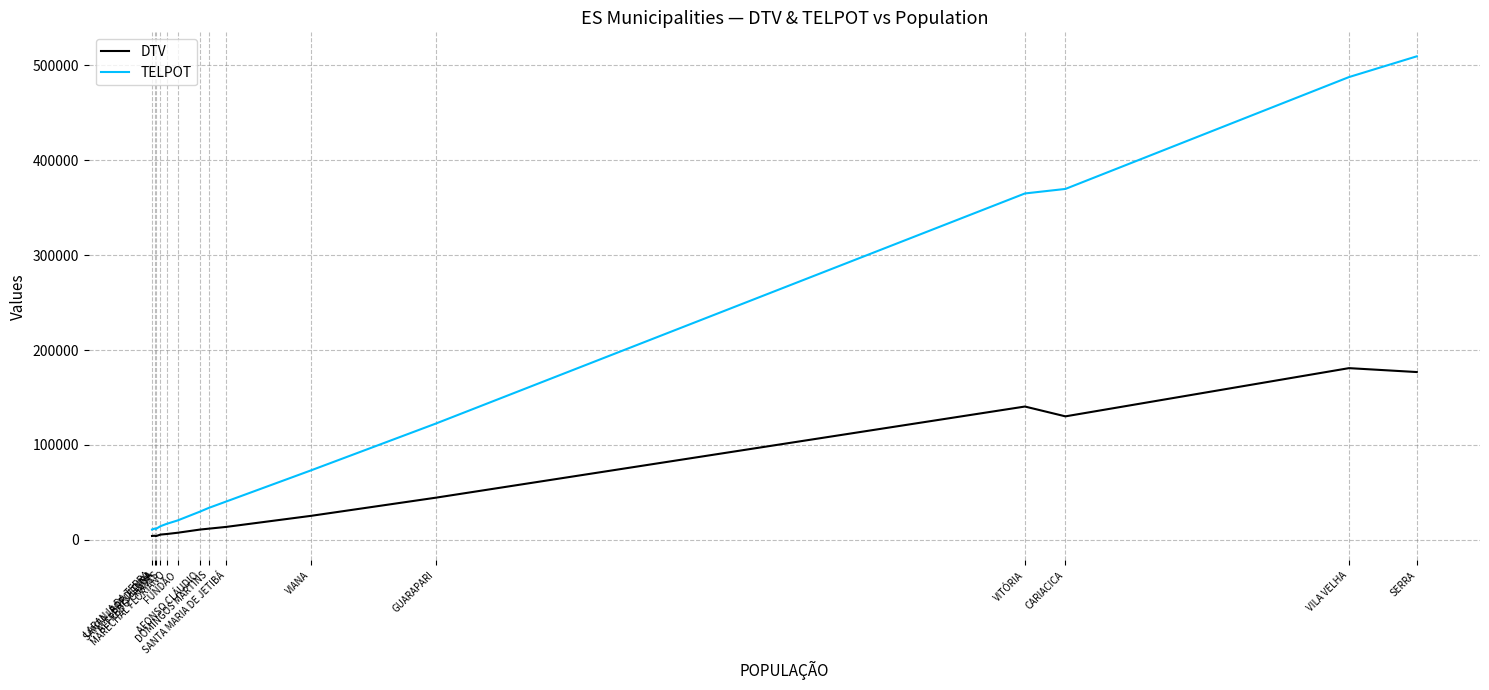

What is the highest value of the DTV series?

180930